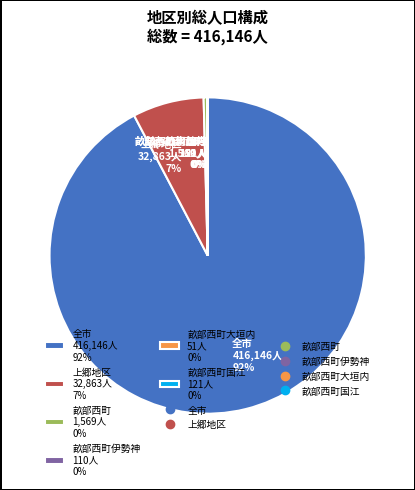

True or false: 全市 416,146人 92% accounts for 99% of the total.

False